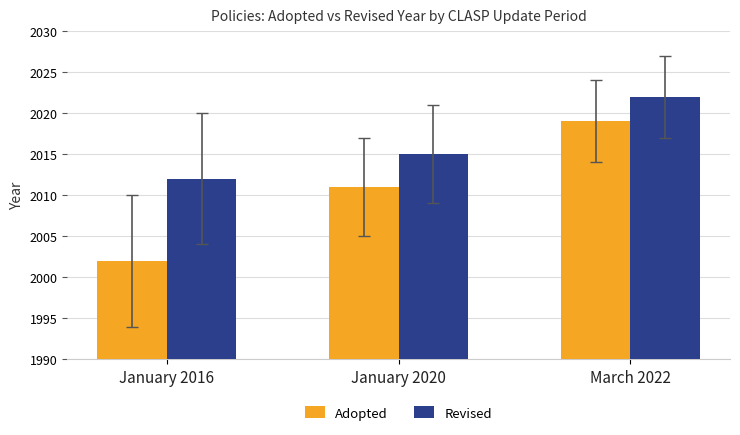

Is the value of Revised at January 2016 greater than the value of Adopted at January 2016?

Yes